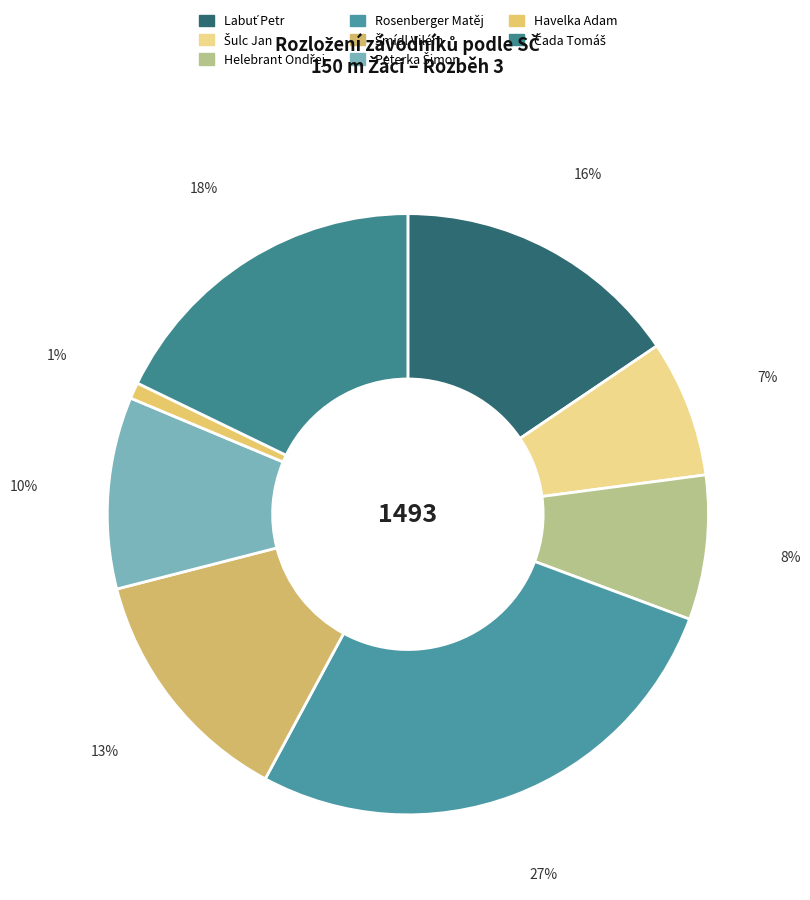

How many slices are in this pie chart?

8